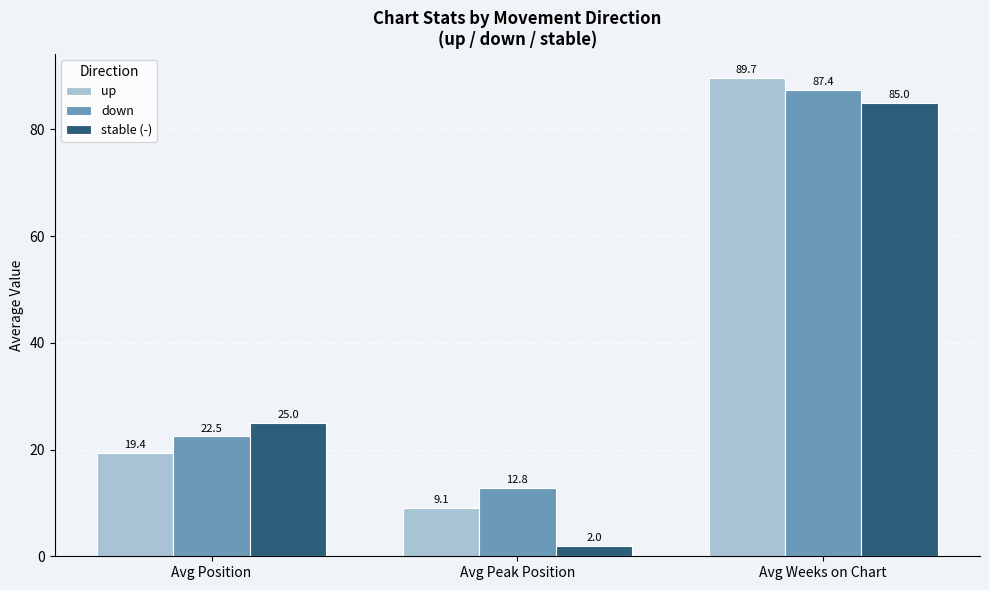

What is the label of the 3rd bar from the right?

Avg Position